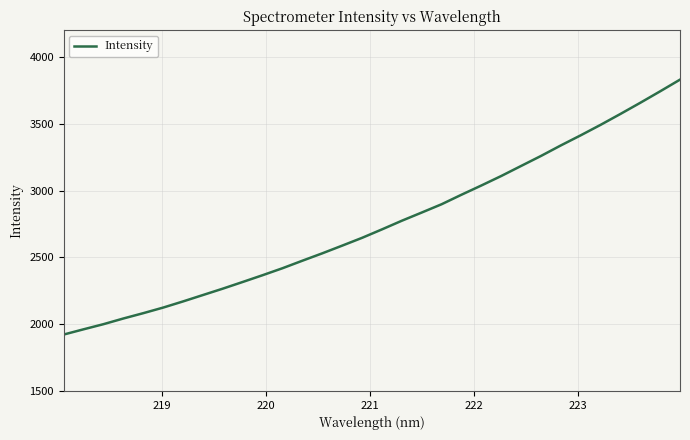

True or false: the data has more than 0 interior local peaks.

False